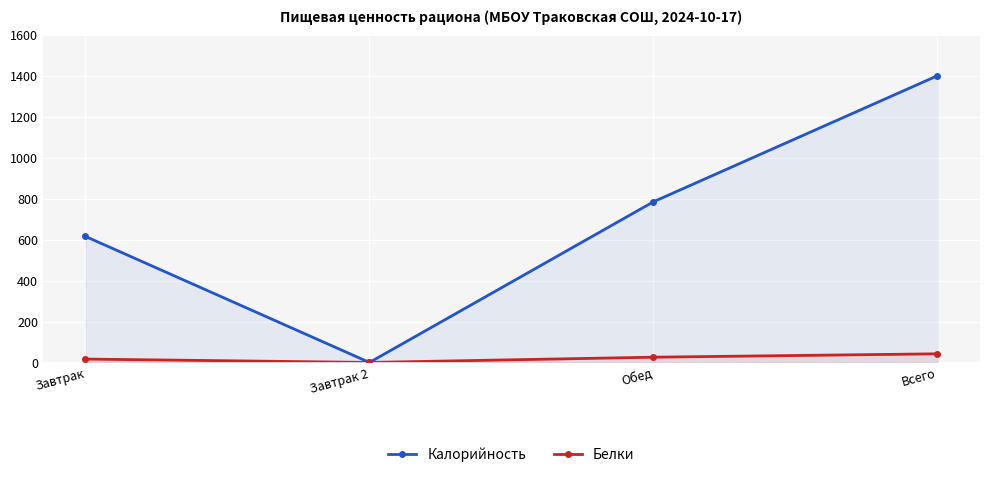

Which series has the largest total across all categories?

Калорийность